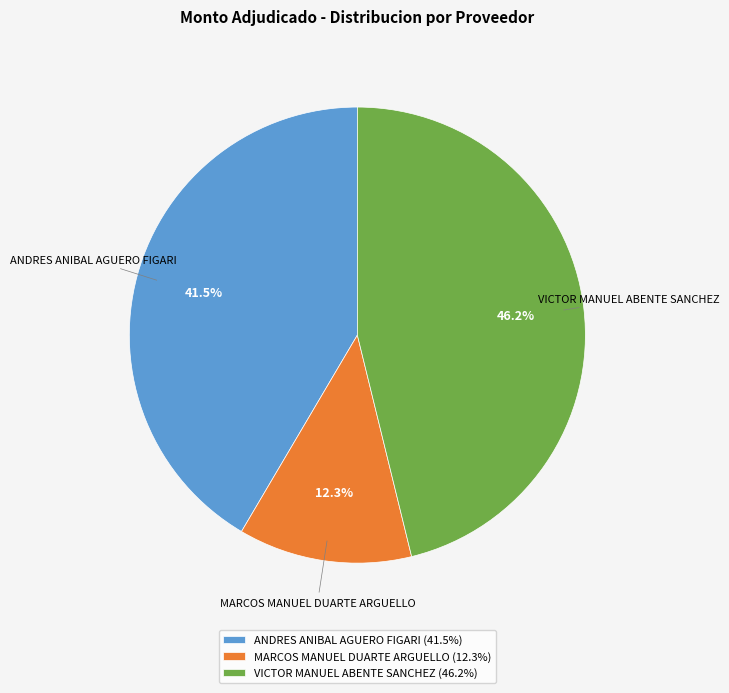

To the nearest percent, what is the average slice percentage?

33%